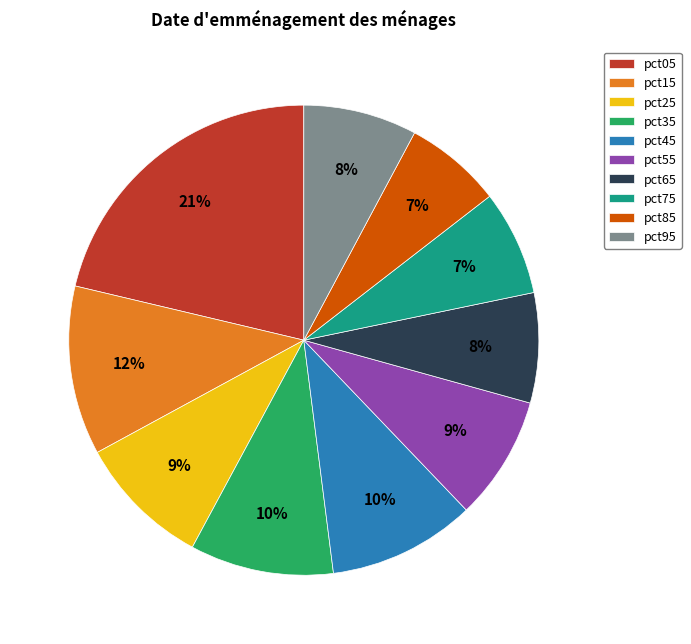

To the nearest percent, what percentage of the pie is pct35?

10%